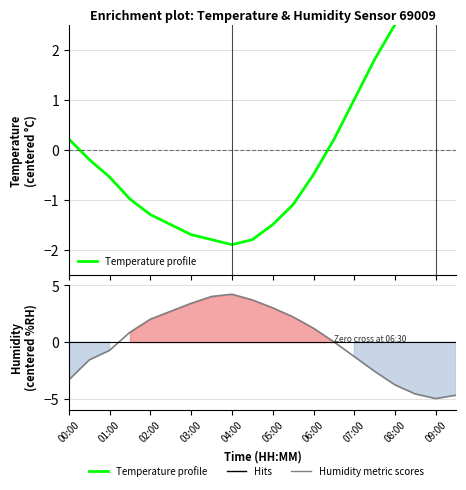

How many intersections are there between Humidity profile and Temperature profile?

2